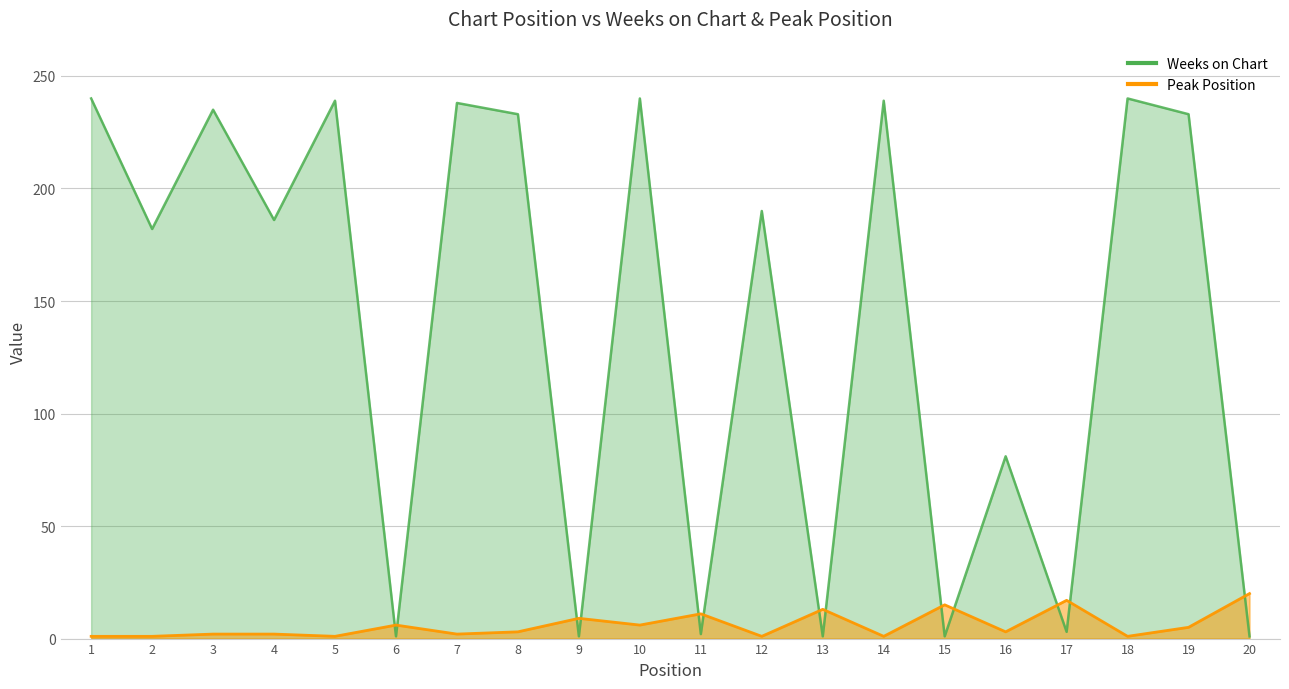

What is the difference between the maximum and minimum values in the Peak Position series?

19